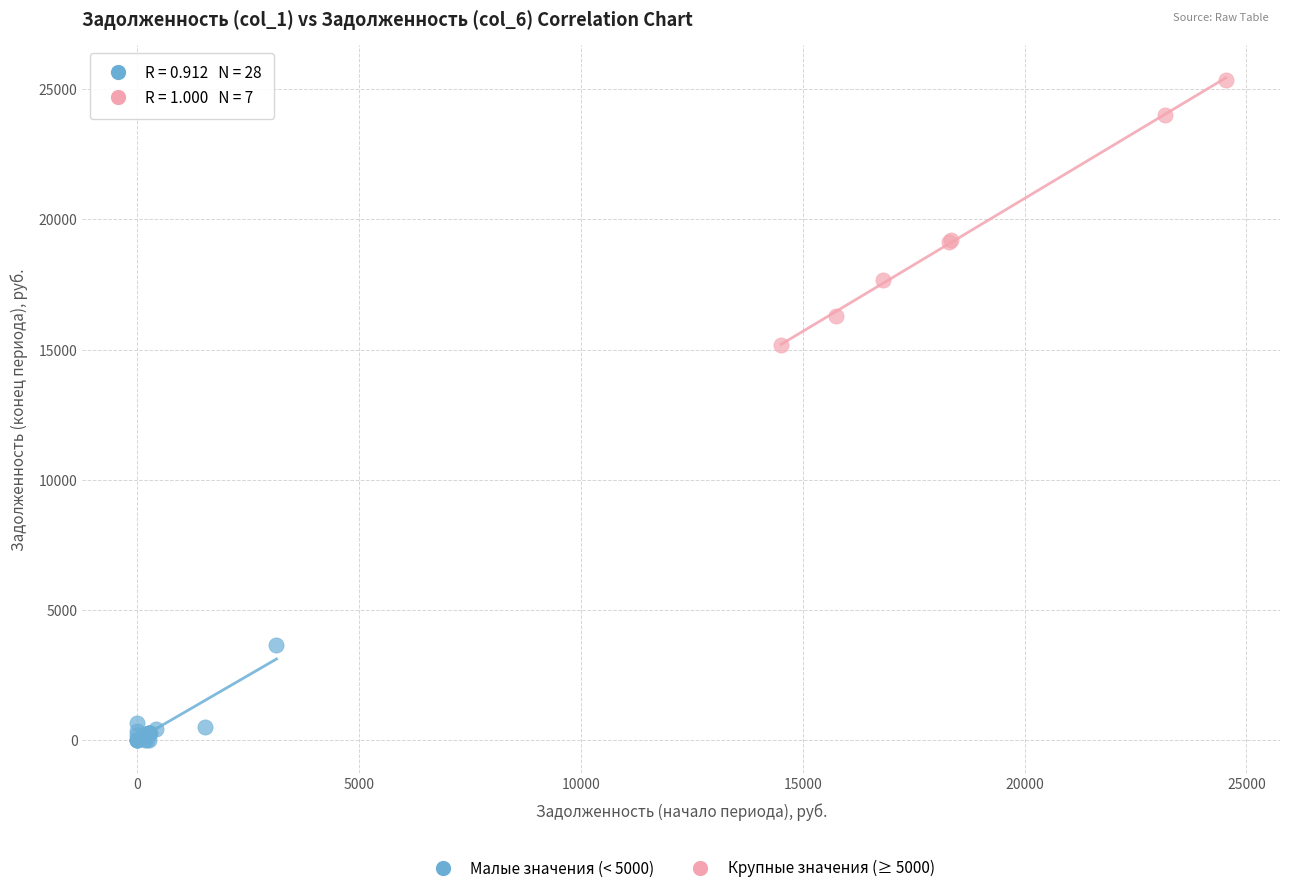

What are all the series names shown in the legend?

Малые значения (< 5000), Крупные значения (≥ 5000)